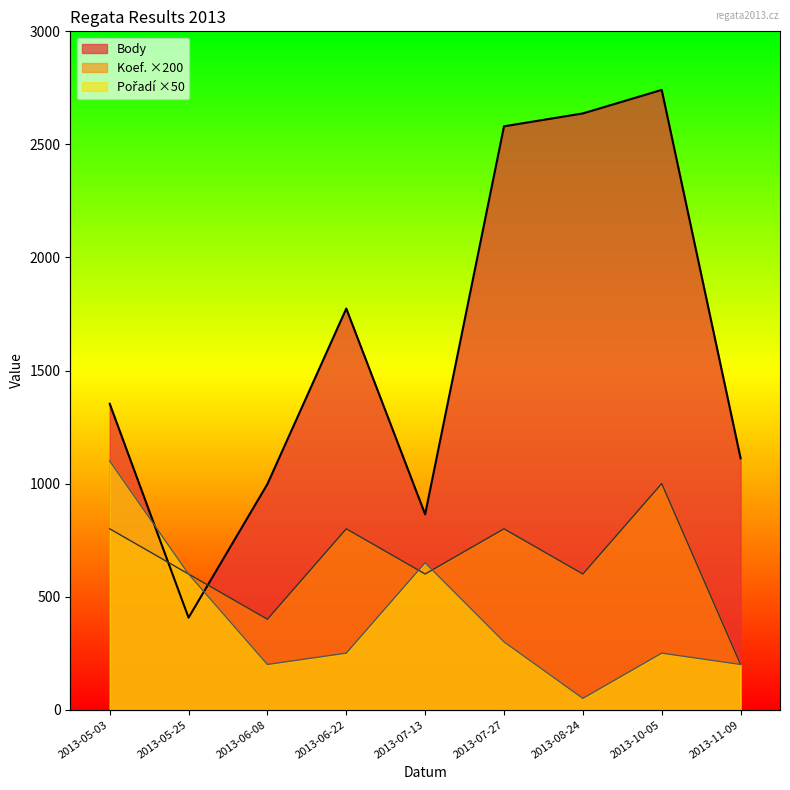

Reading right to left, list all the values displayed in this chart.

Body: 2013-11-09=1112	2013-10-05=2741	2013-08-24=2637	2013-07-27=2580	2013-07-13=864	2013-06-22=1774	2013-06-08=998	2013-05-25=407	2013-05-03=1353
Koef.: 2013-11-09=200	2013-10-05=1000	2013-08-24=600	2013-07-27=800	2013-07-13=600	2013-06-22=800	2013-06-08=400	2013-05-25=600	2013-05-03=800
Pořadí: 2013-11-09=200	2013-10-05=250	2013-08-24=50	2013-07-27=300	2013-07-13=650	2013-06-22=250	2013-06-08=200	2013-05-25=600	2013-05-03=1100